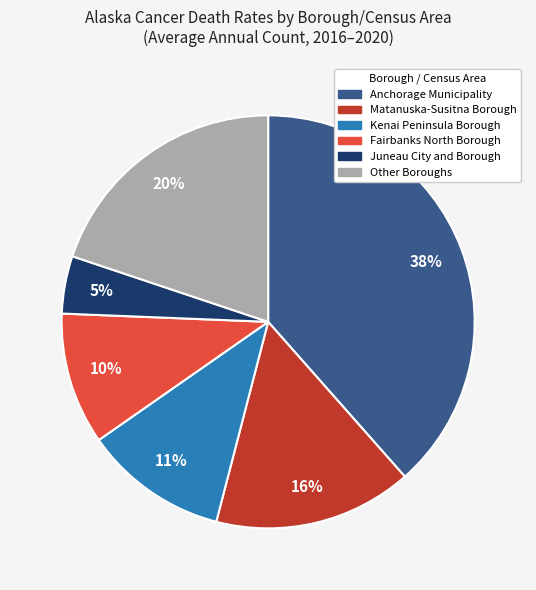

To the nearest percent, what is the average slice percentage?

17%